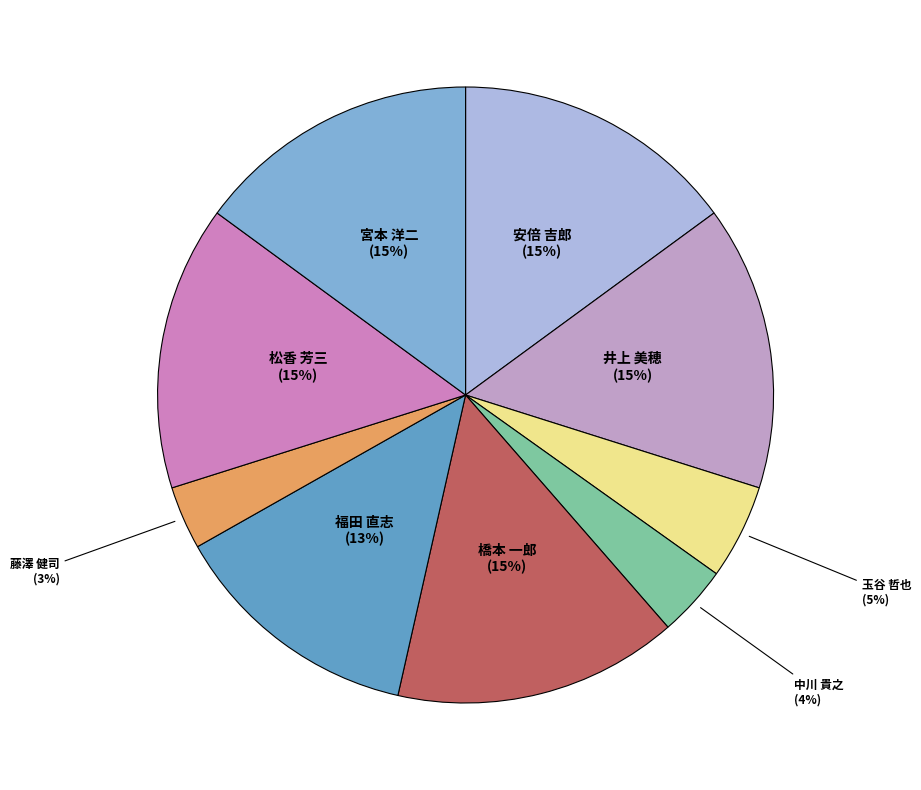

Which slice is the largest?

安倍 吉郎
(208055)